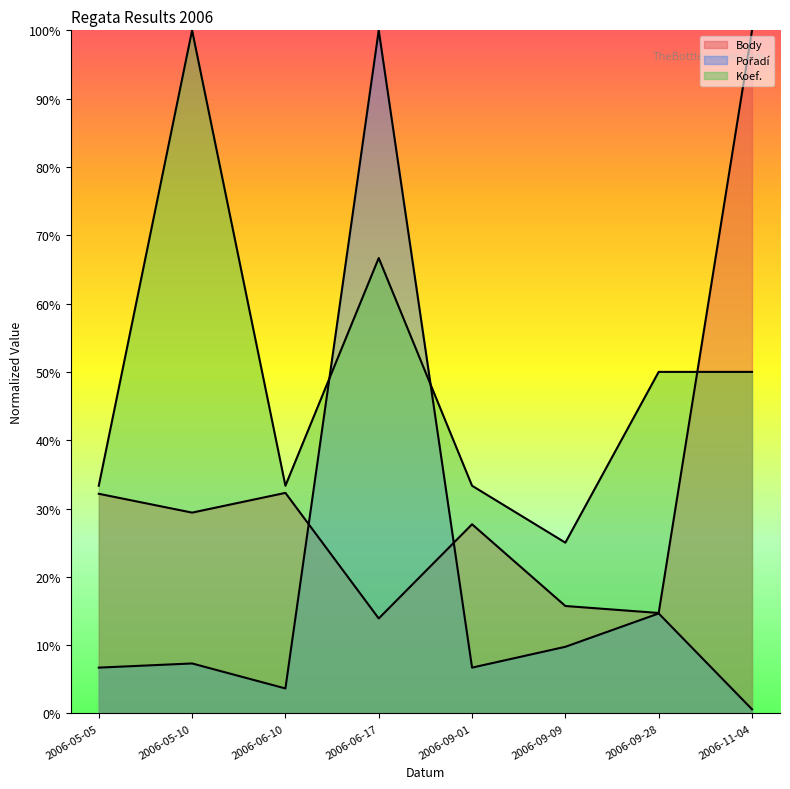

How many times do Pořadí and Koef. cross each other?

2